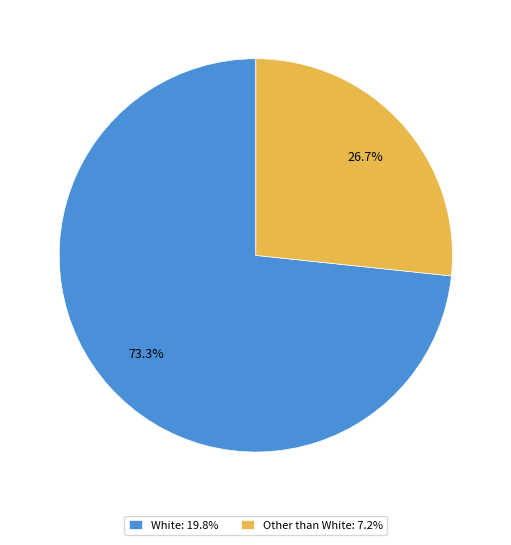

To the nearest percent, what is the difference between the largest and smallest slice percentages?

47%